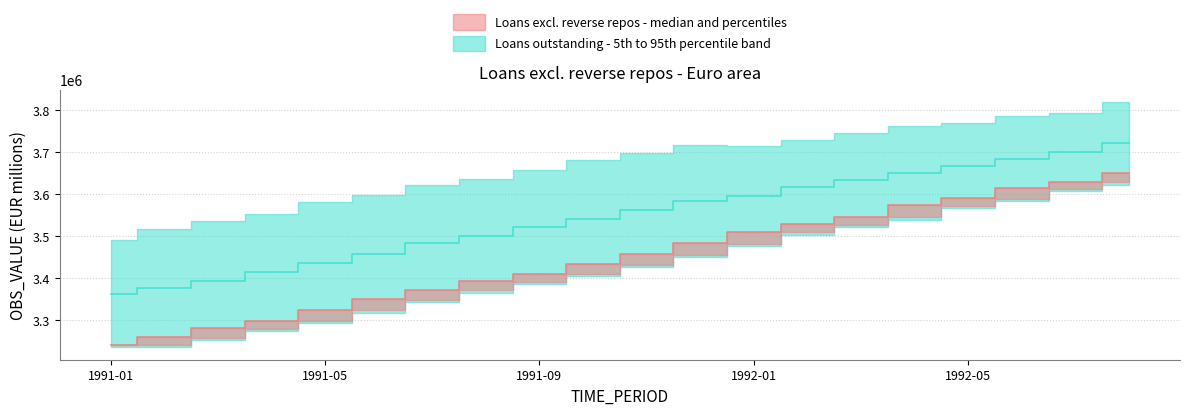

What is the label of the 5th point from the left?

1991-05